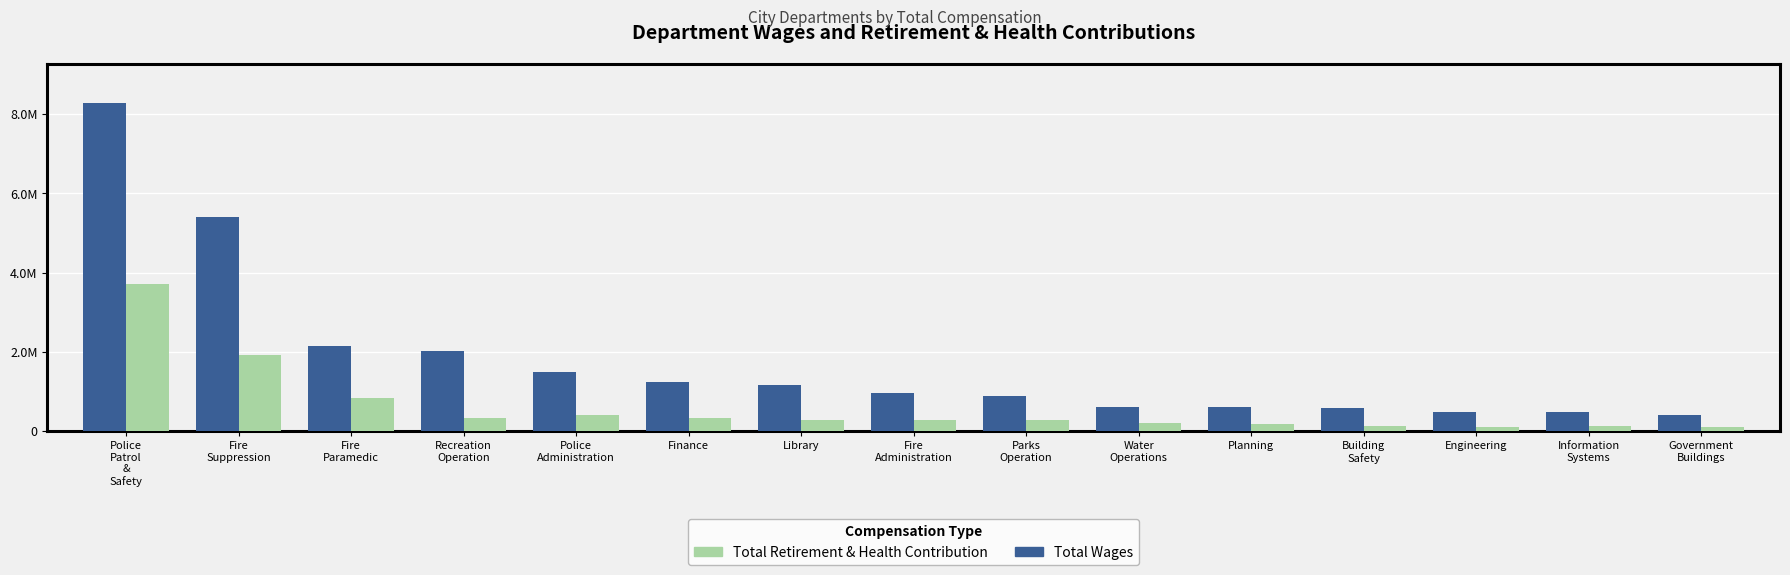

Reading right to left, what are all the values shown in this chart?

Total Wages: Government
Buildings=406076	Information
Systems=472332	Engineering=493386	Building
Safety=572093	Planning=610671	Water
Operations=613761	Parks
Operation=884821	Fire
Administration=960606	Library=1169517	Finance=1233663	Police
Administration=1489185	Recreation
Operation=2014969	Fire
Paramedic=2160715	Fire
Suppression=5401525	Police
Patrol
&
Safety=8277245
Total Retirement & Health Contribution: Government
Buildings=116614	Information
Systems=128667	Engineering=114625	Building
Safety=141416	Planning=169028	Water
Operations=211920	Parks
Operation=290822	Fire
Administration=285404	Library=270663	Finance=327414	Police
Administration=411526	Recreation
Operation=341919	Fire
Paramedic=831414	Fire
Suppression=1914006	Police
Patrol
&
Safety=3712172